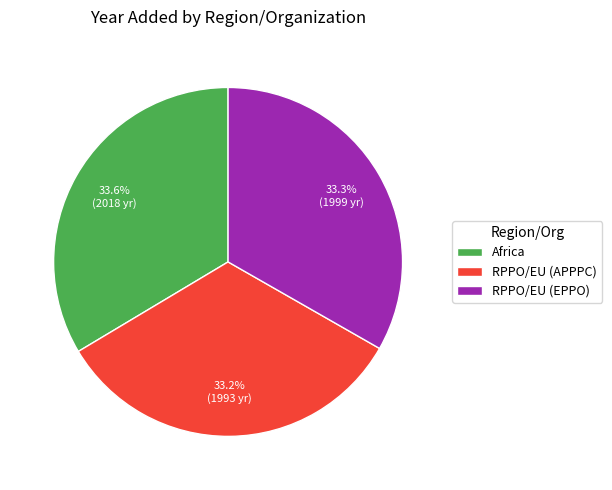

What is the total percentage of Africa and RPPO/EU (EPPO)?

66.8%